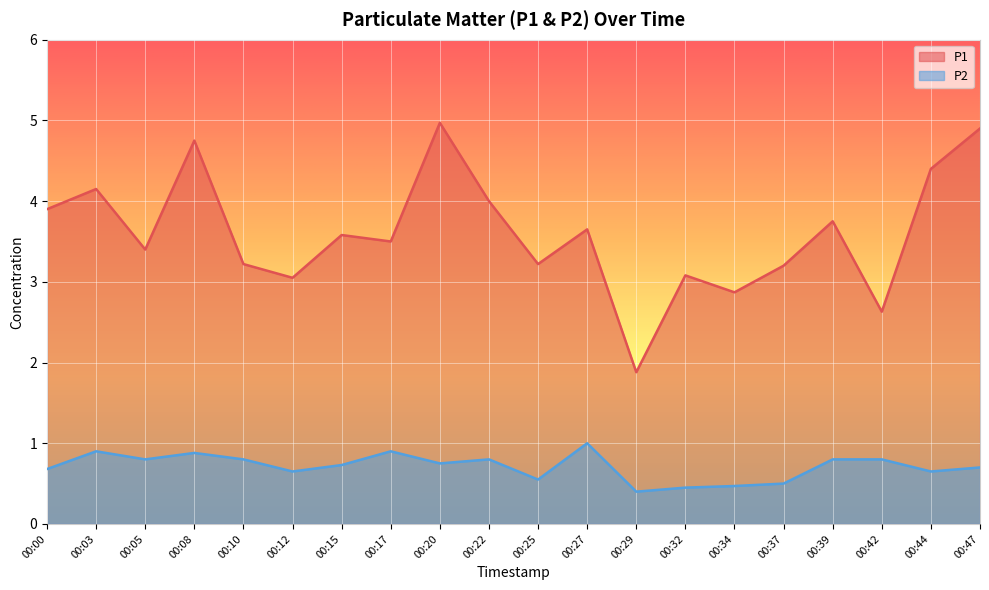

Count the P2 values in the range 0 to 1.

20